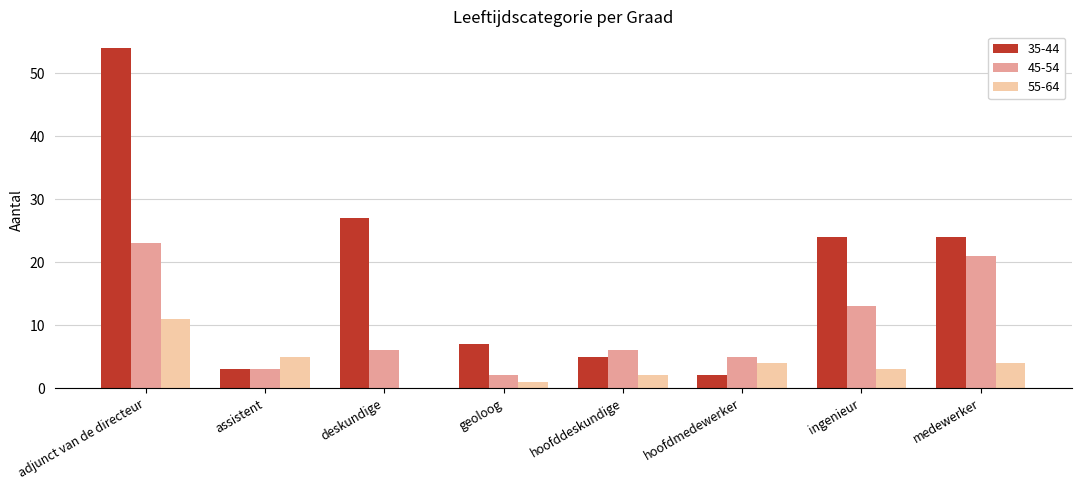

What is the sum of all 35-44 values?

146